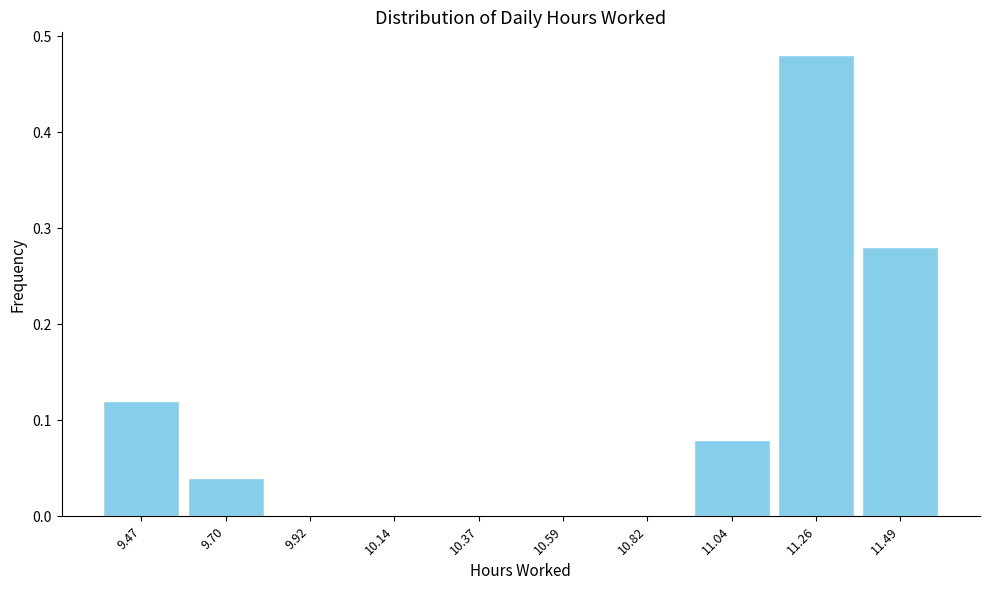

Reading left to right, transcribe this chart: for each bar, give the range it covers on the x-axis and its height. Neither the bar edges nor the heights are printed on the chart, so give them approximately, as read against the axes.

9.35 to 9.60: 0.12
9.60 to 9.80: 0.04
9.80 to 10.05: 0
10.05 to 10.25: 0
10.25 to 10.50: 0
10.50 to 10.70: 0
10.70 to 10.95: 0
10.95 to 11.15: 0.08
11.15 to 11.40: 0.48
11.40 to 11.60: 0.28